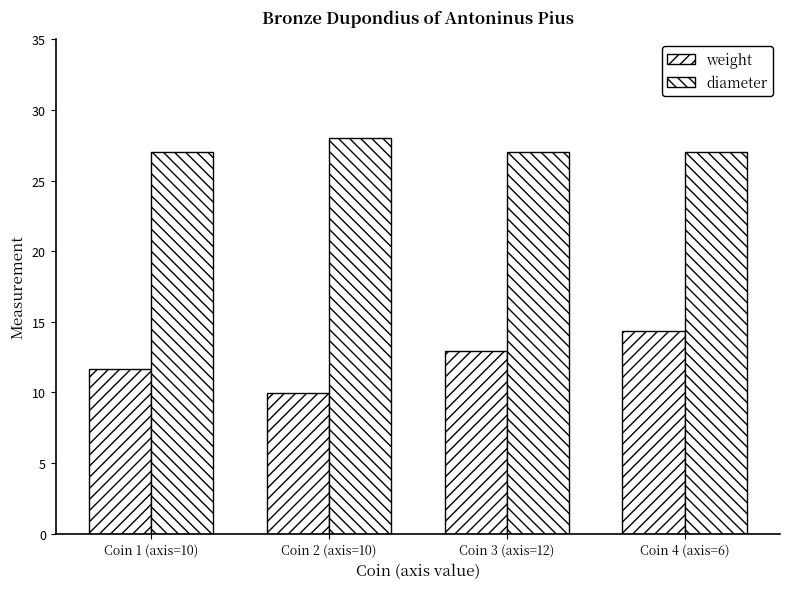

How many bars are there in total?

8